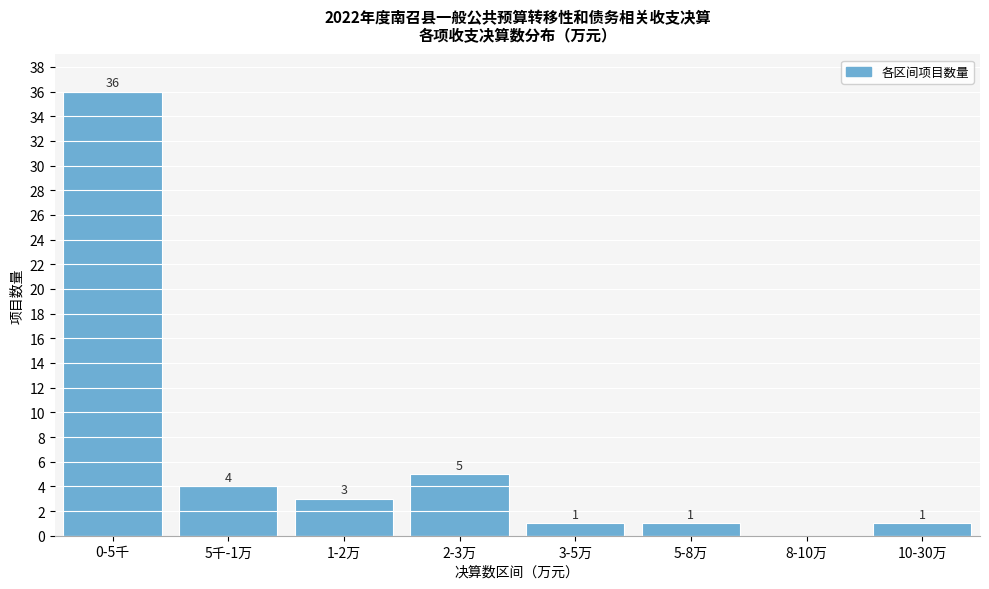

Reading left to right, extract all data points from this chart.

0-5千=36	5千-1万=4	1-2万=3	2-3万=5	3-5万=1	5-8万=1	8-10万=0	10-30万=1